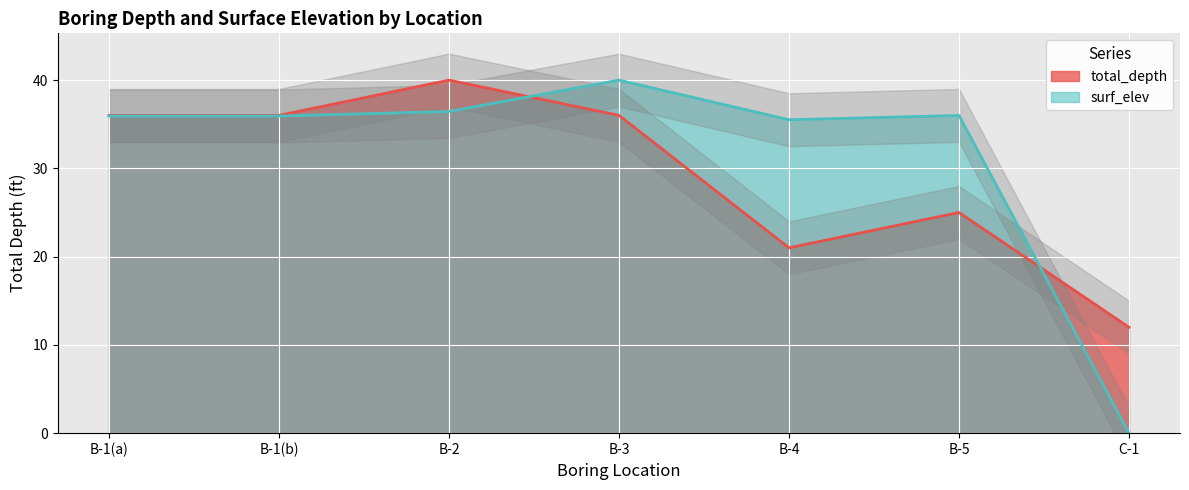

Count the total_depth values in the range 21 to 36.

5